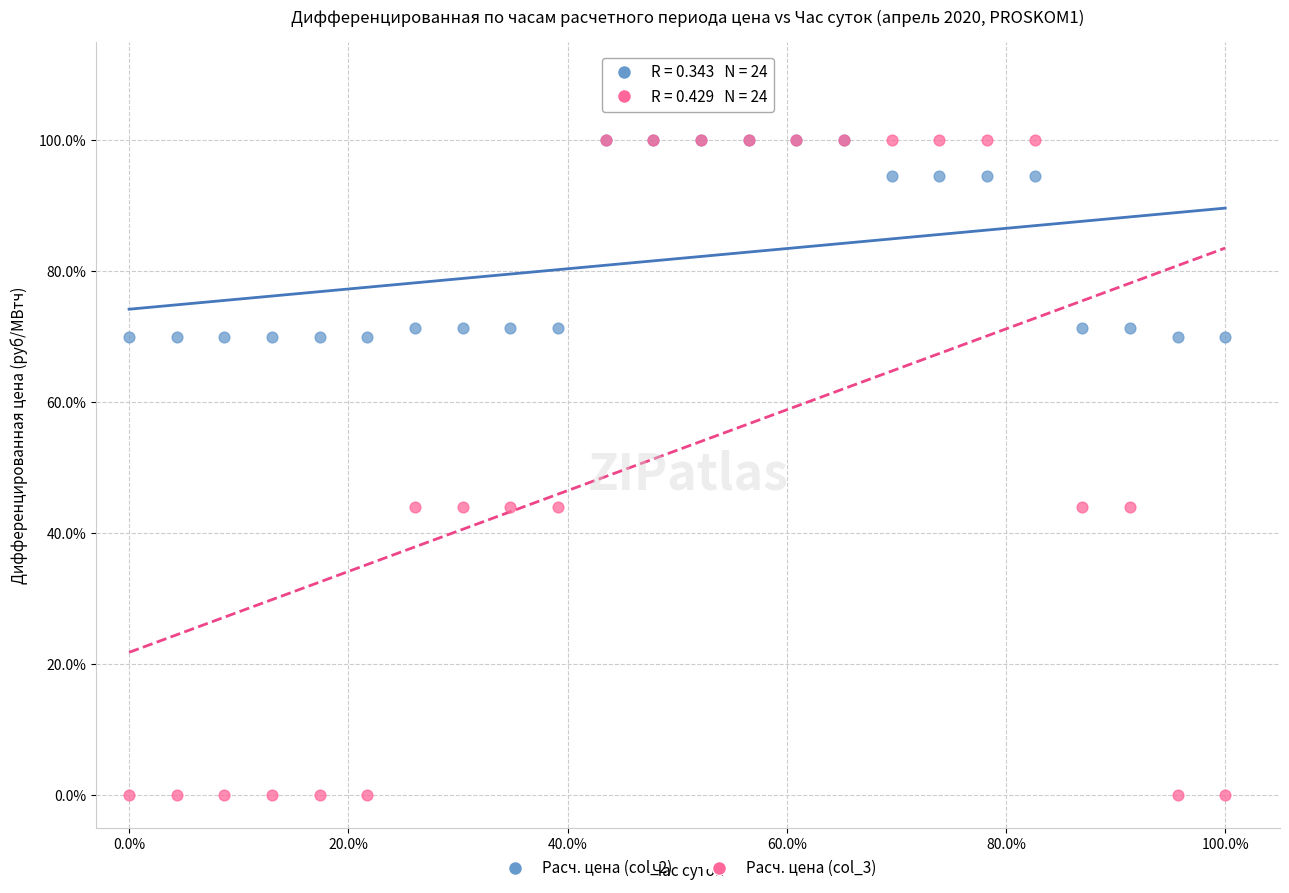

Which series contains the lowest Y value?

Расч. цена (col_3)